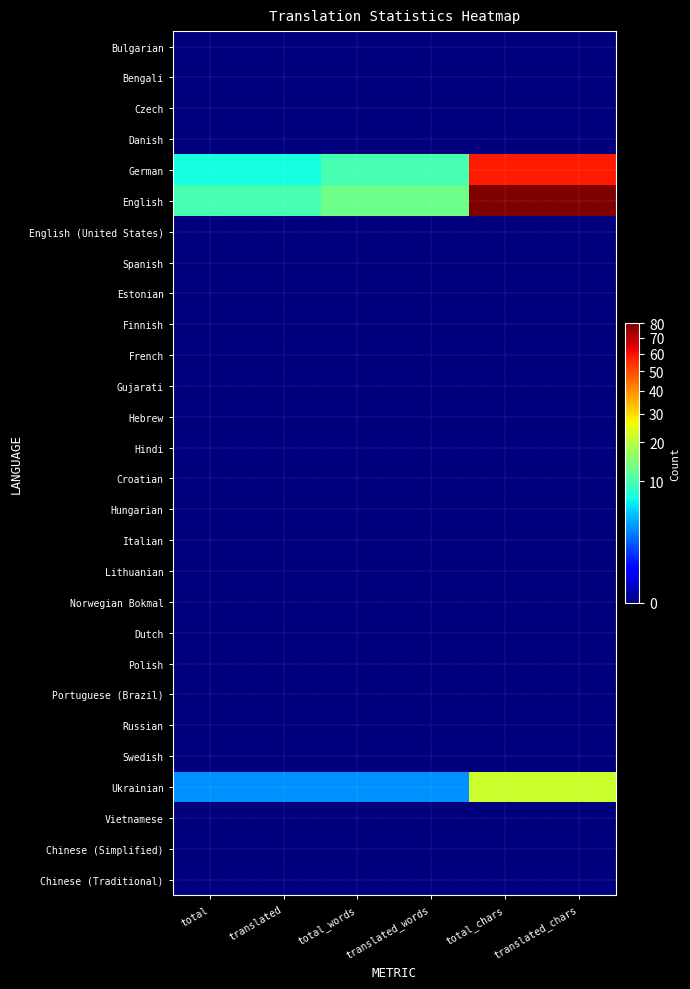

Which has a higher value, translated or total_words?

translated